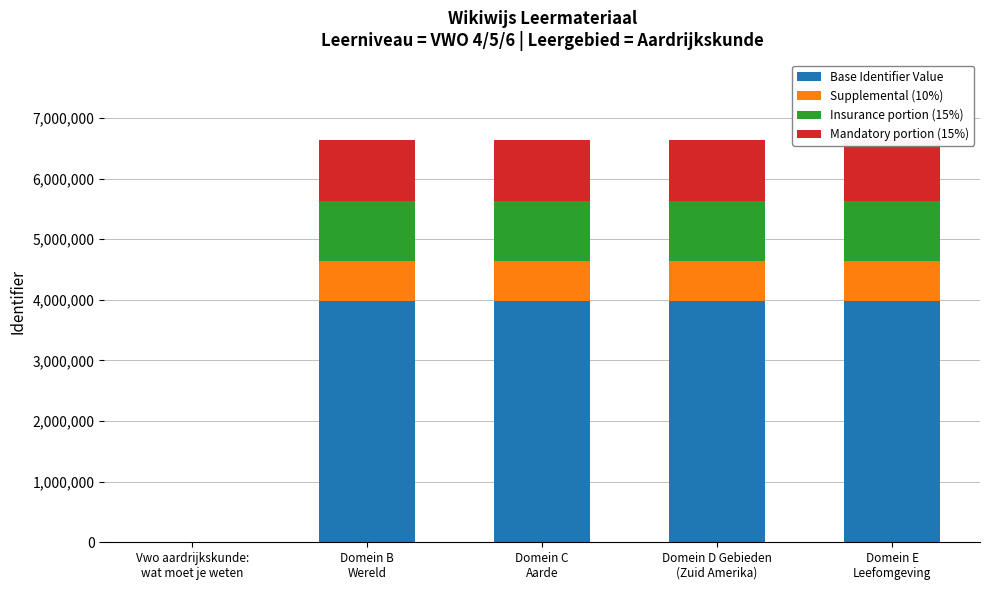

What are all the series names shown in the legend?

Base Identifier Value, Supplemental (10%), Insurance portion (15%), Mandatory portion (15%)